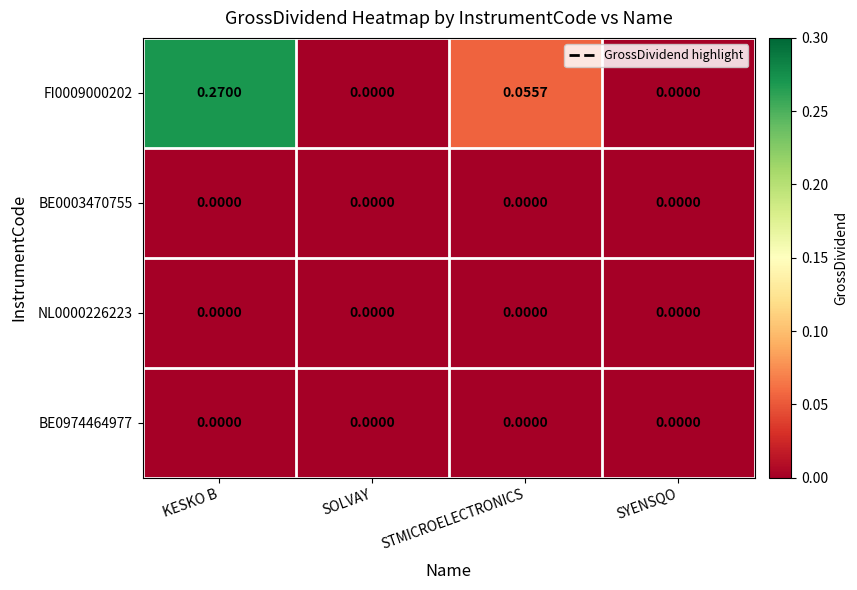

At which category is the sum across all series the highest?

KESKO B